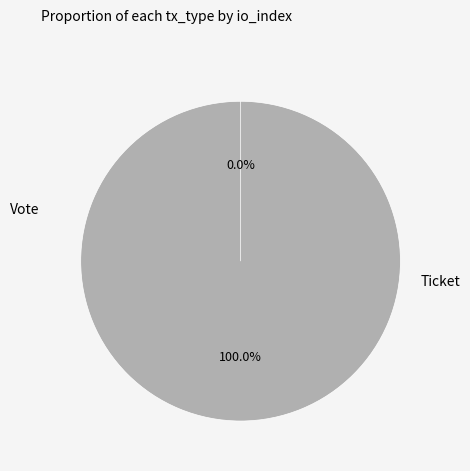

To the nearest percent, what is the average slice percentage?

50%